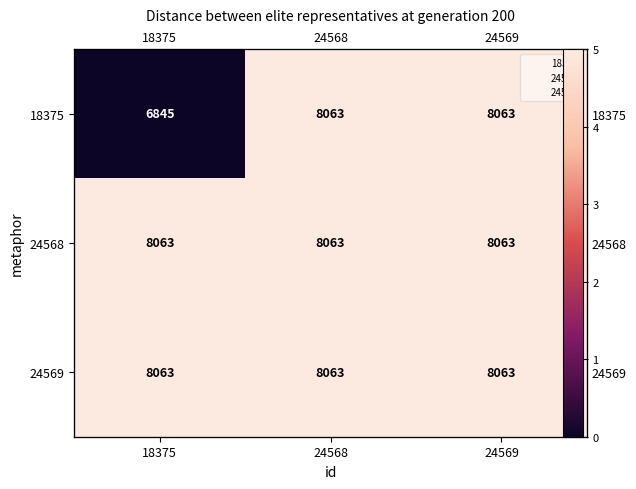

Rank the series at 24569 from lowest to highest value.

18375, 24568, 24569